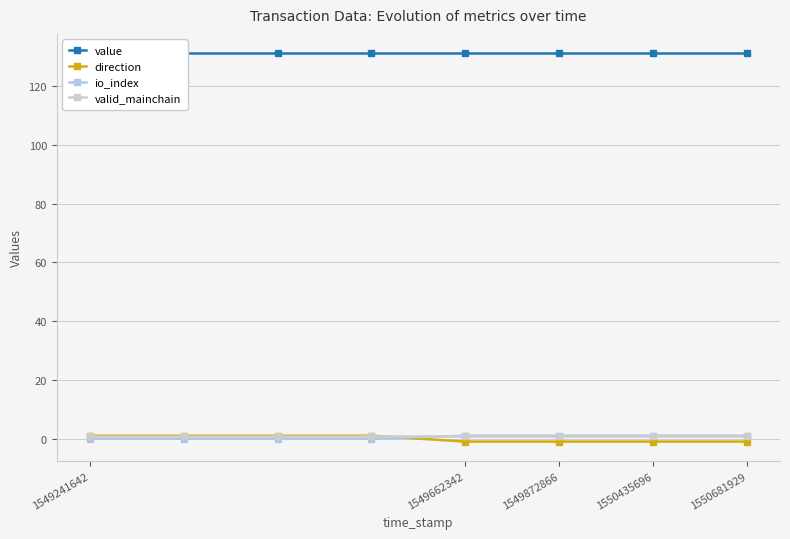

Is it true that valid_mainchain equals 1 at 1550435696?

True